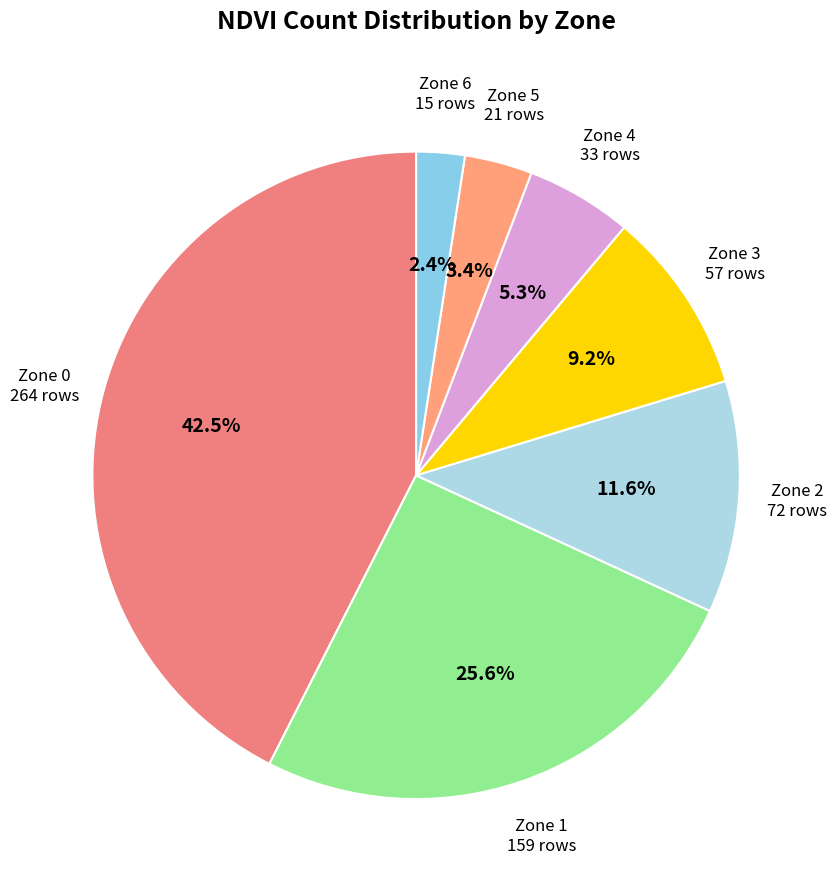

Rank the categories by value from highest to lowest.

Zone 0, Zone 1, Zone 2, Zone 3, Zone 4, Zone 5, Zone 6